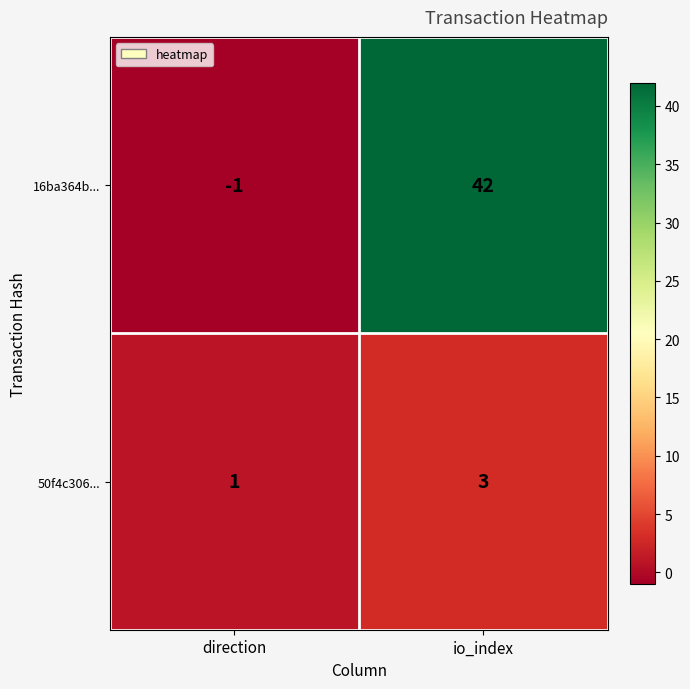

At how many categories does at least one series exceed 33?

1